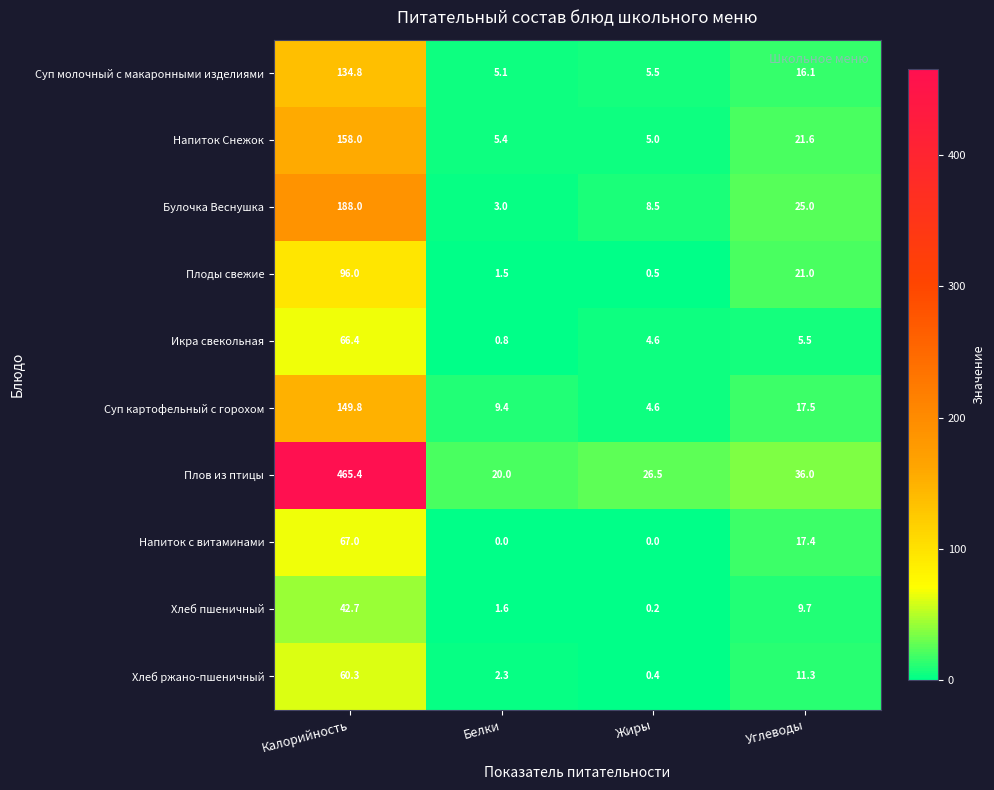

Is it true that Хлеб пшеничный equals 9.7 at Углеводы?

True